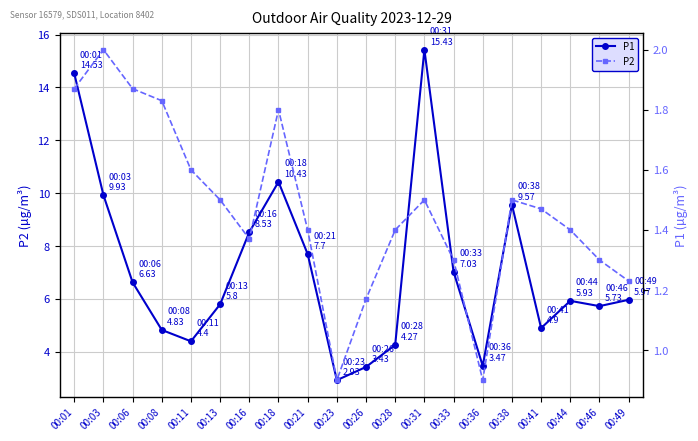

Between 00:06 and 00:44, which series saw the biggest shift?

P1